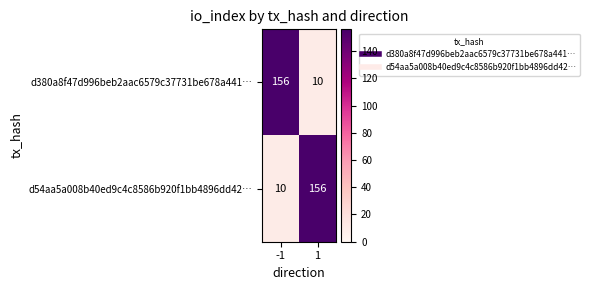

What is the sum of all d54aa5a008b40ed9c4c8586b920f1bb4896dd42… values?

166